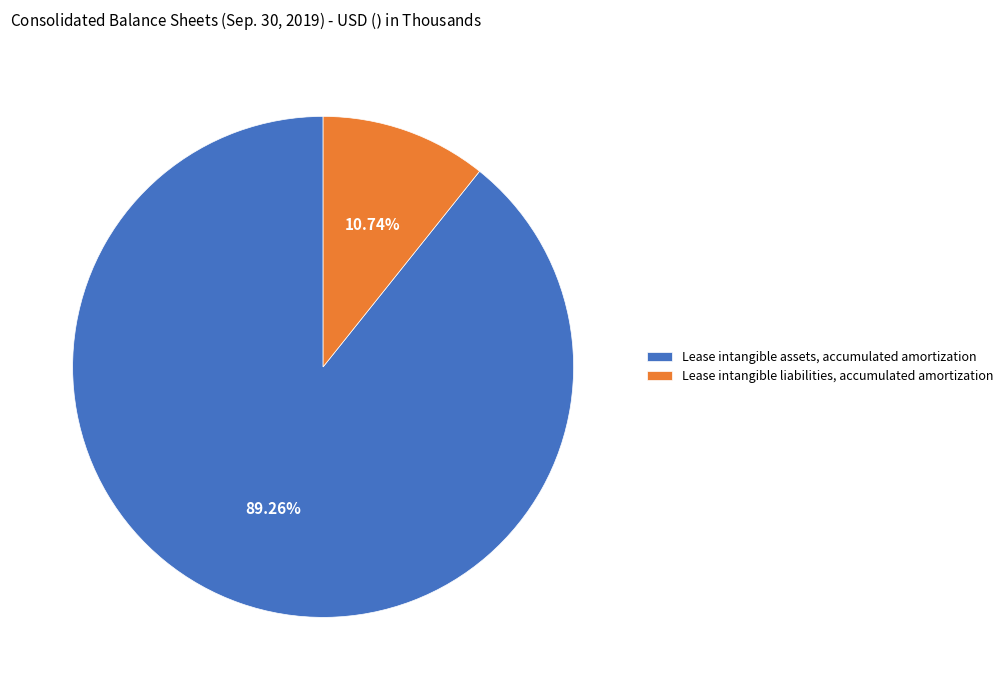

Is there a majority slice in this chart?

Yes